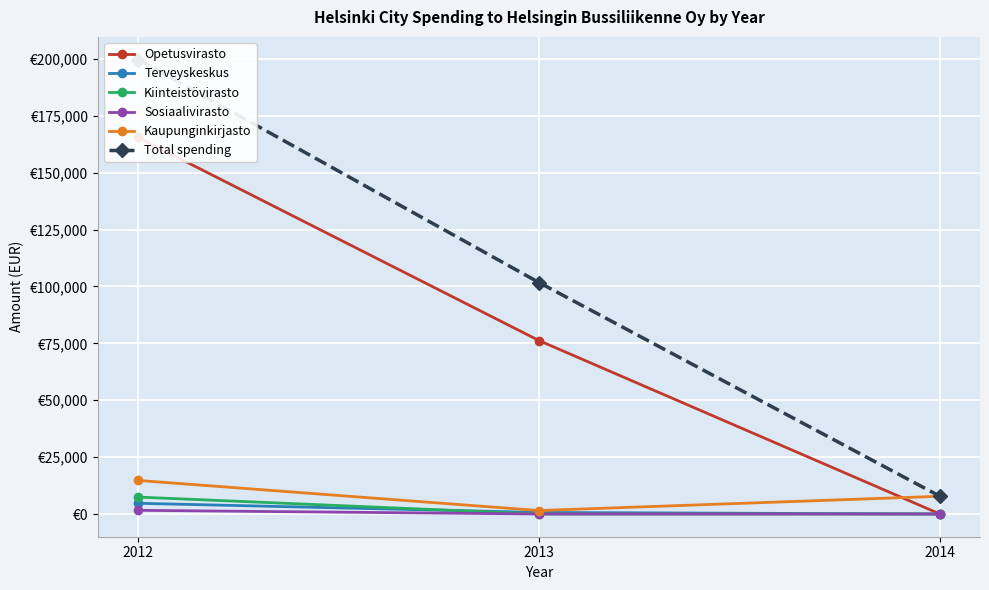

Does the chart display data point markers on the line(s)?

Yes